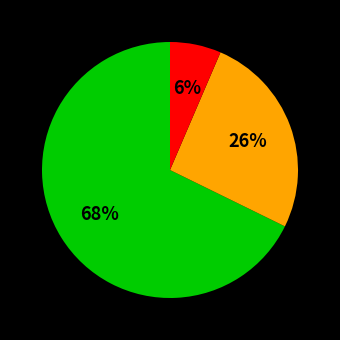

Is there a majority slice in this chart?

Yes